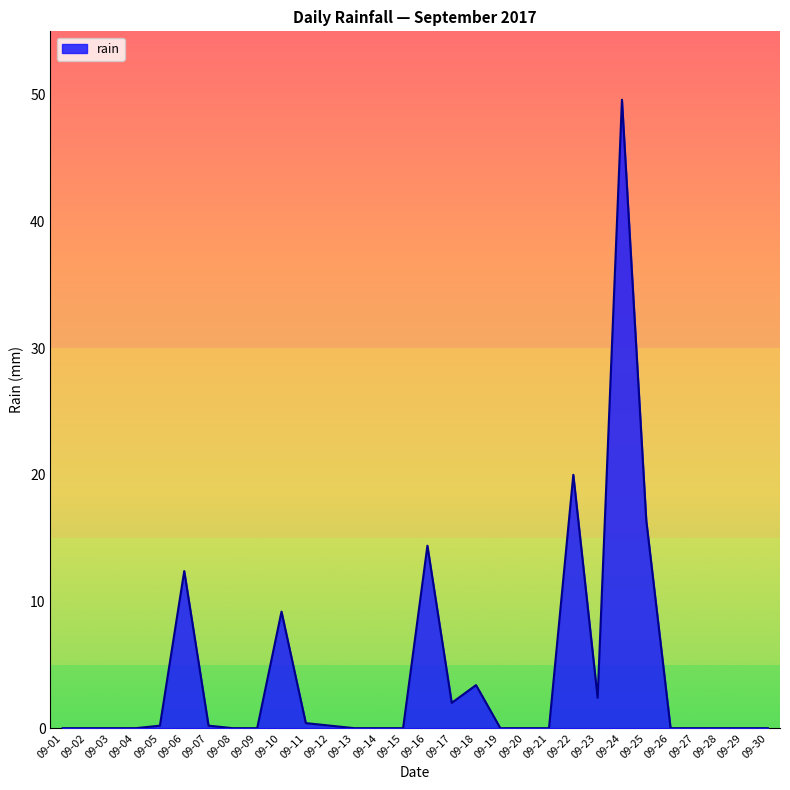

What is the difference between the maximum and minimum values?

49.6